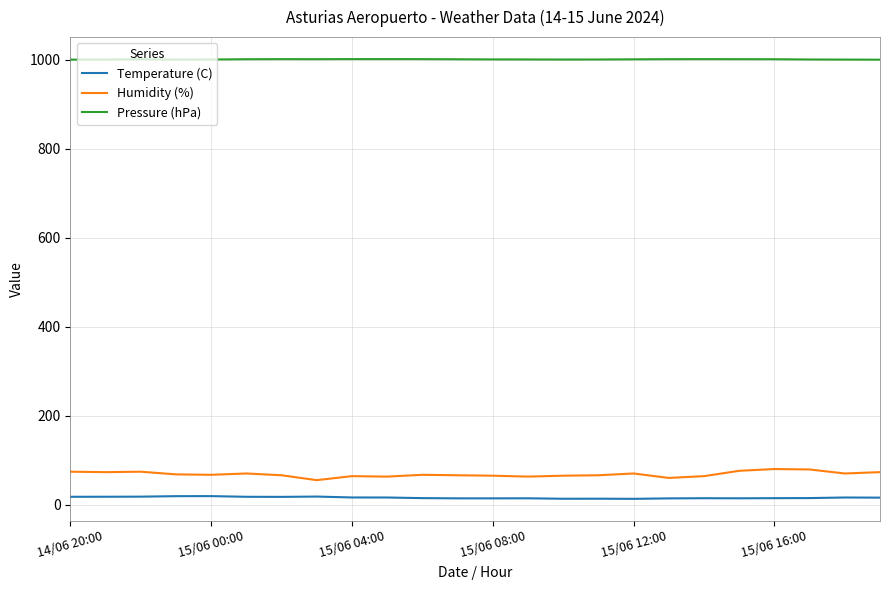

What is the highest value of the Pressure (hPa) series?

1001.5